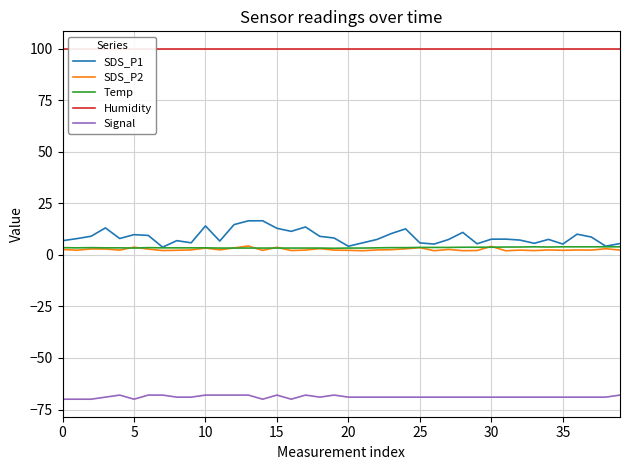

Which series has the largest total across all categories?

Humidity